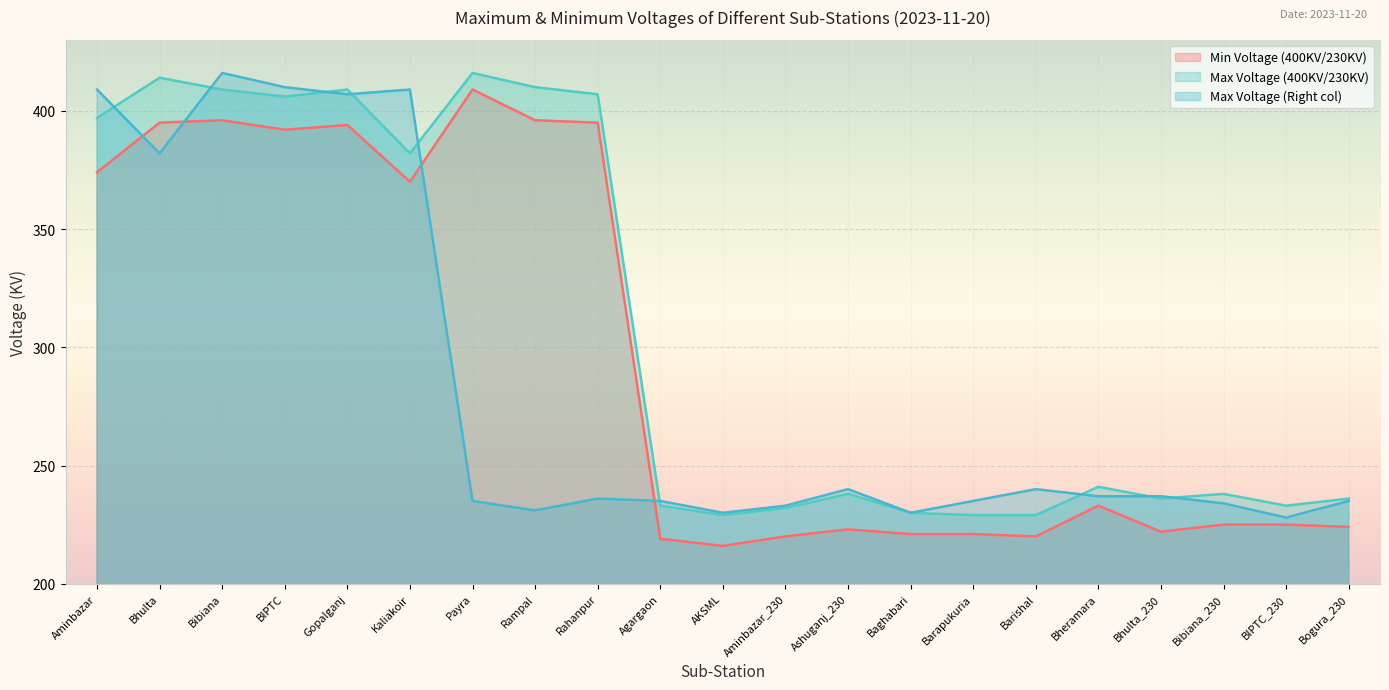

The value of Max Voltage (Right col) at BIPTC_230 is 345. True or false?

False